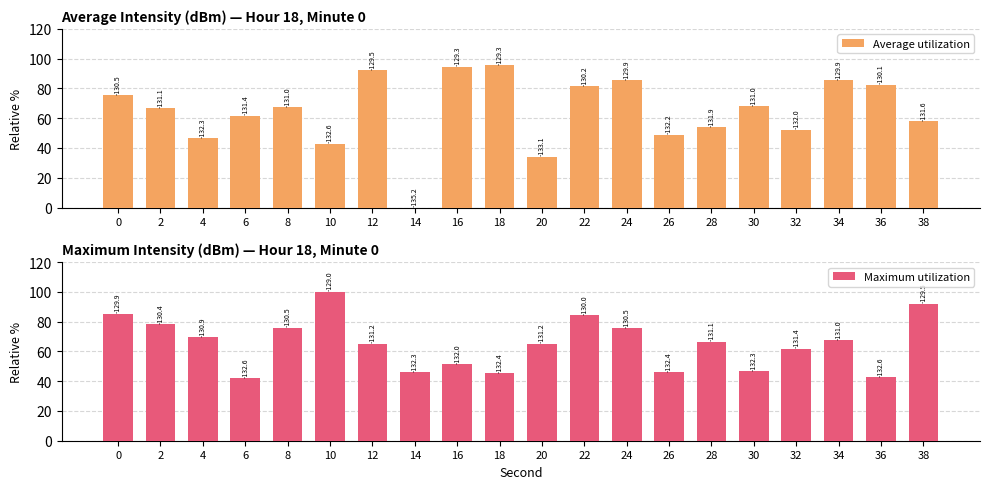

Is the value of Average utilization at 16 greater than the value of Maximum utilization at 14?

Yes